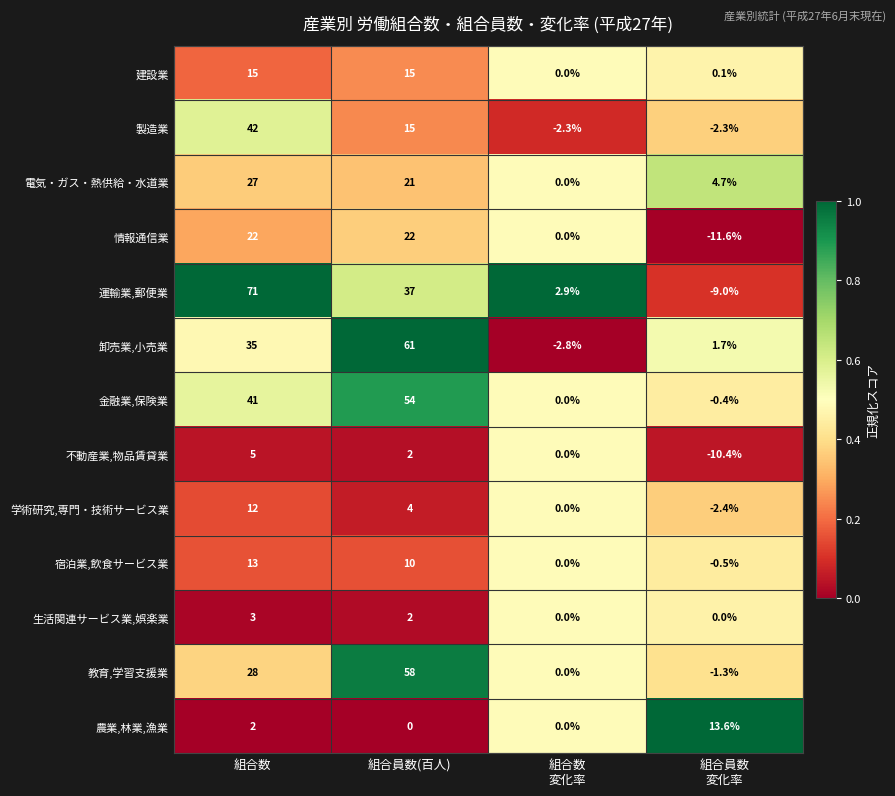

What is the difference between the maximum and minimum values in the 教育,学習支援業 series?

59.3